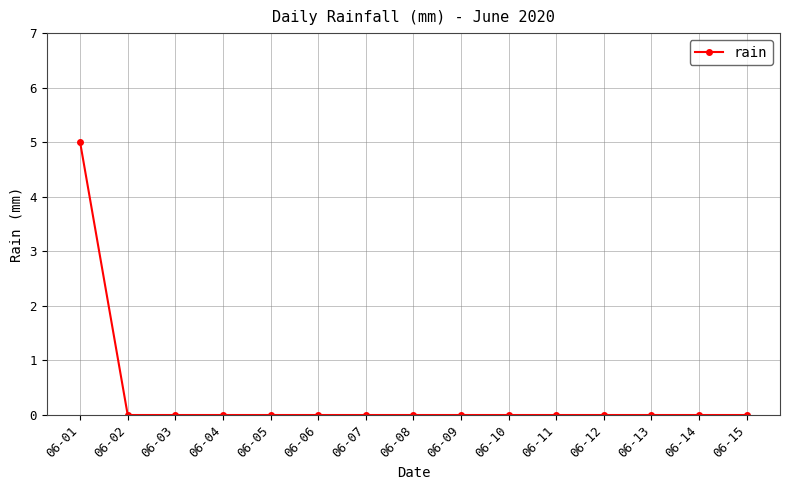

Does the chart display data point markers on the line(s)?

Yes